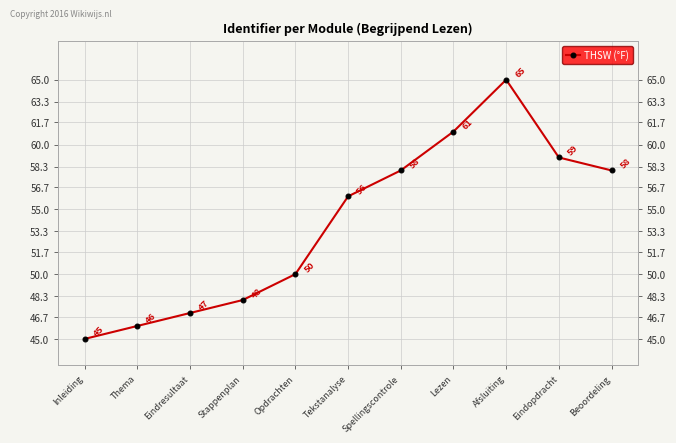

How many data points are less than 56?

5